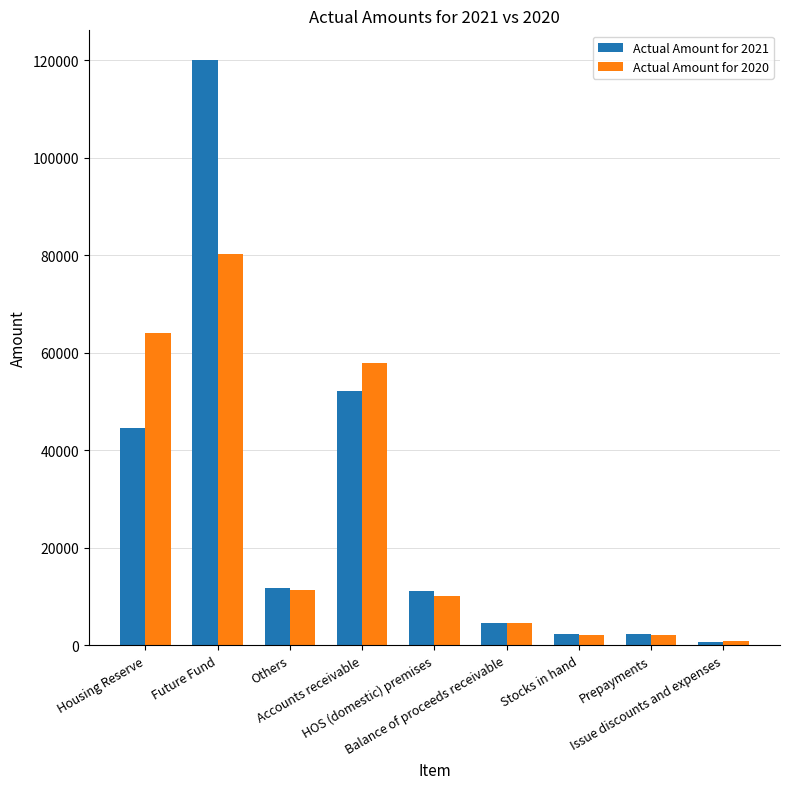

What is the maximum value shown in the chart?

120154